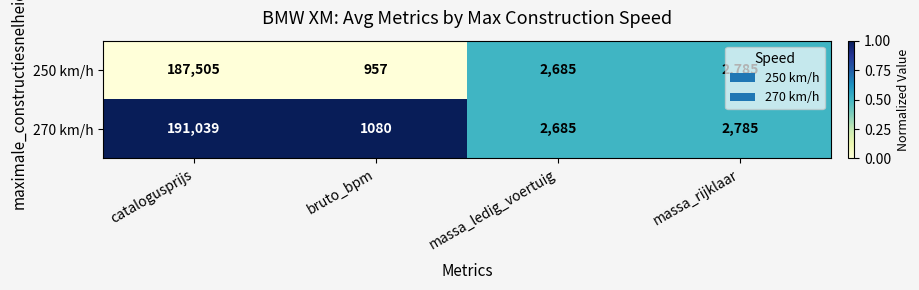

Rank the series by their average value, from lowest to highest.

250 km/h, 270 km/h